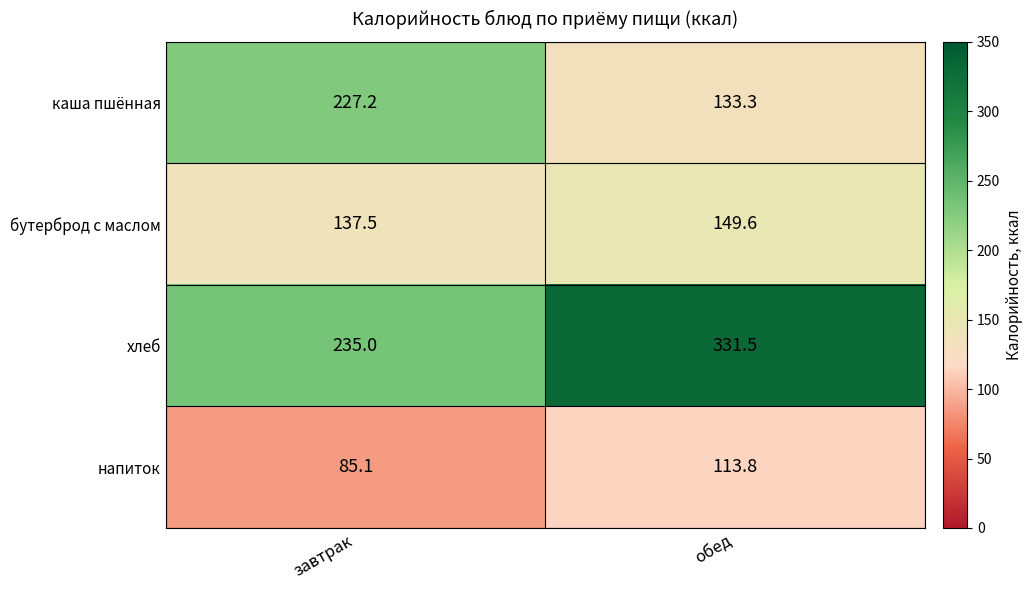

Between завтрак and обед, which series saw the biggest shift?

хлеб